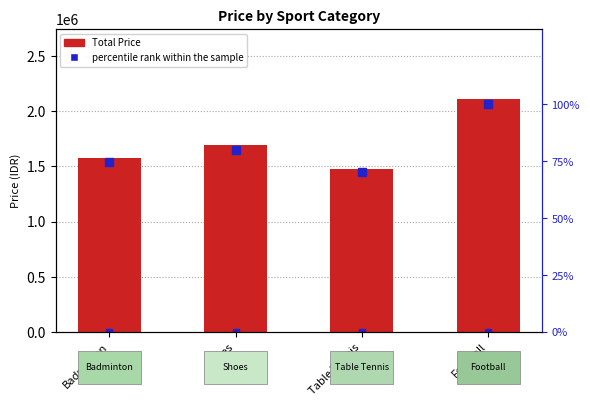

What is the total value across all series at Football?

2110100.0